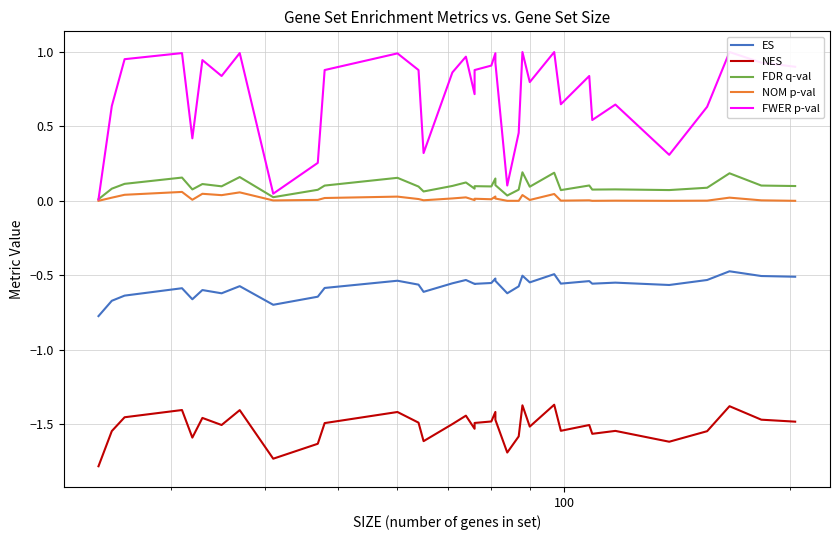

List the series in order of their peak value, highest first.

FWER p-val, FDR q-val, NOM p-val, ES, NES